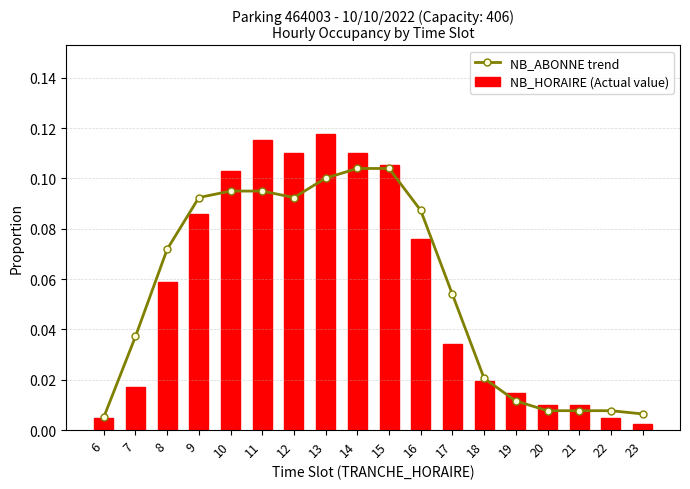

Where is NB_HORAIRE (Actual value) nearest to the value 0?

23